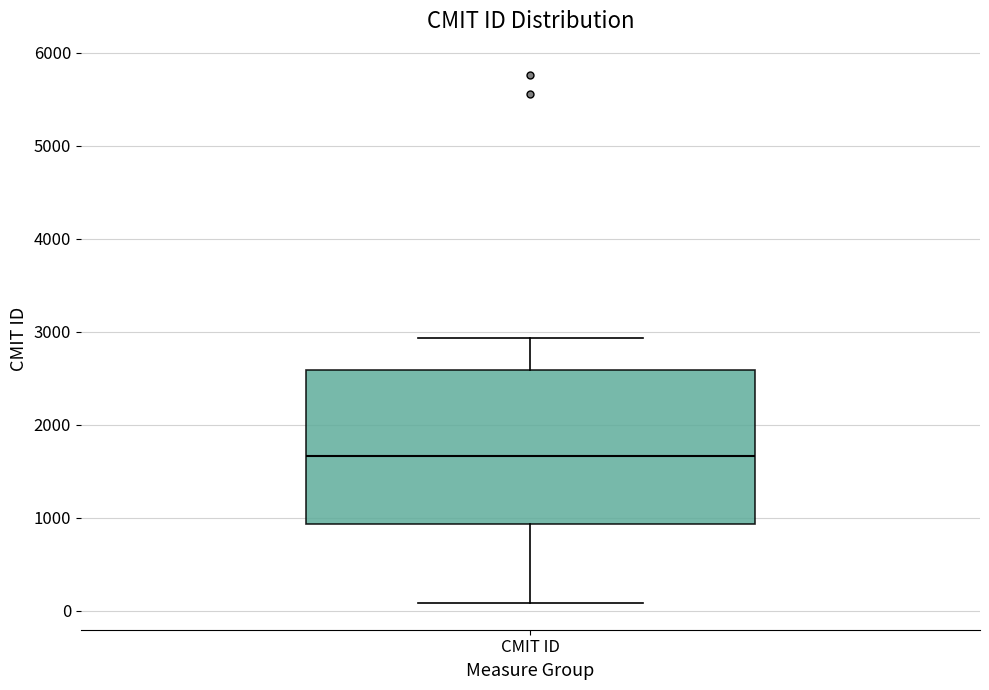

Transcribe this box plot: give where the median line is, the range the box spans, and where the two whiskers end, as read against the y-axis. The values are not printed on the chart, so give them approximately, as read against the axis.

median 1700, box 900 to 2600, whiskers 100 to 2900